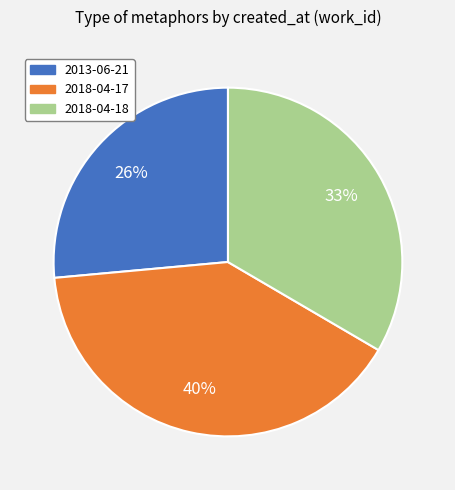

What is the smallest slice in the pie chart?

2013-06-21